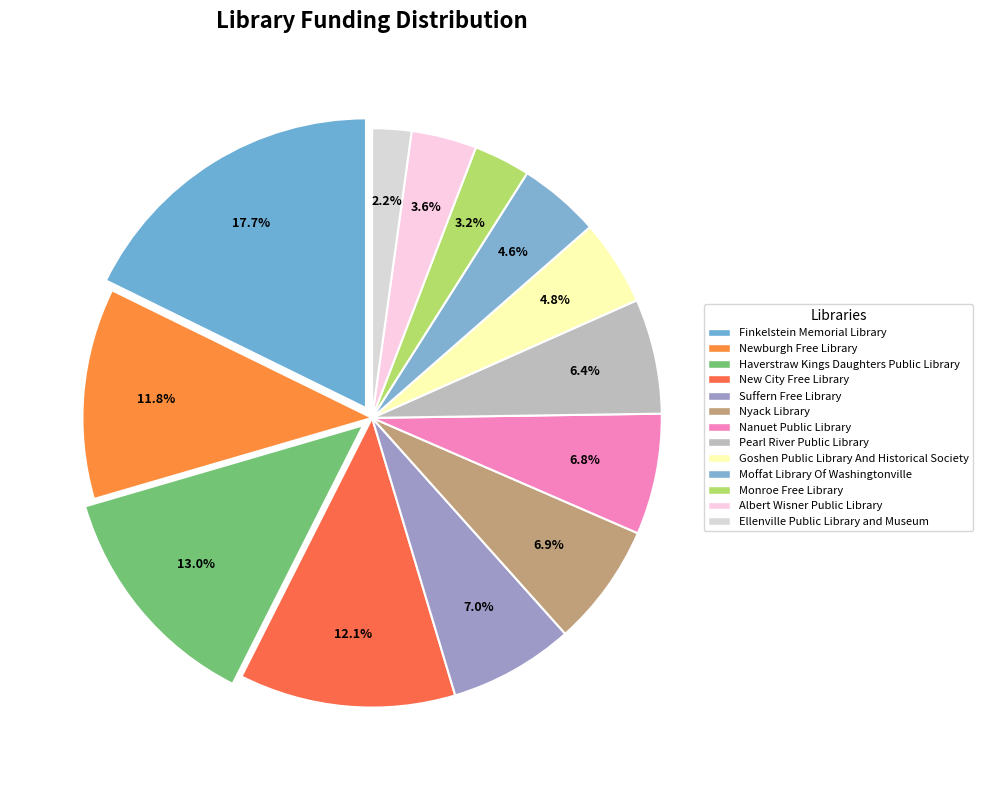

Do Newburgh Free Library and Haverstraw Kings Daughters Public Library together represent more than half of the pie?

No